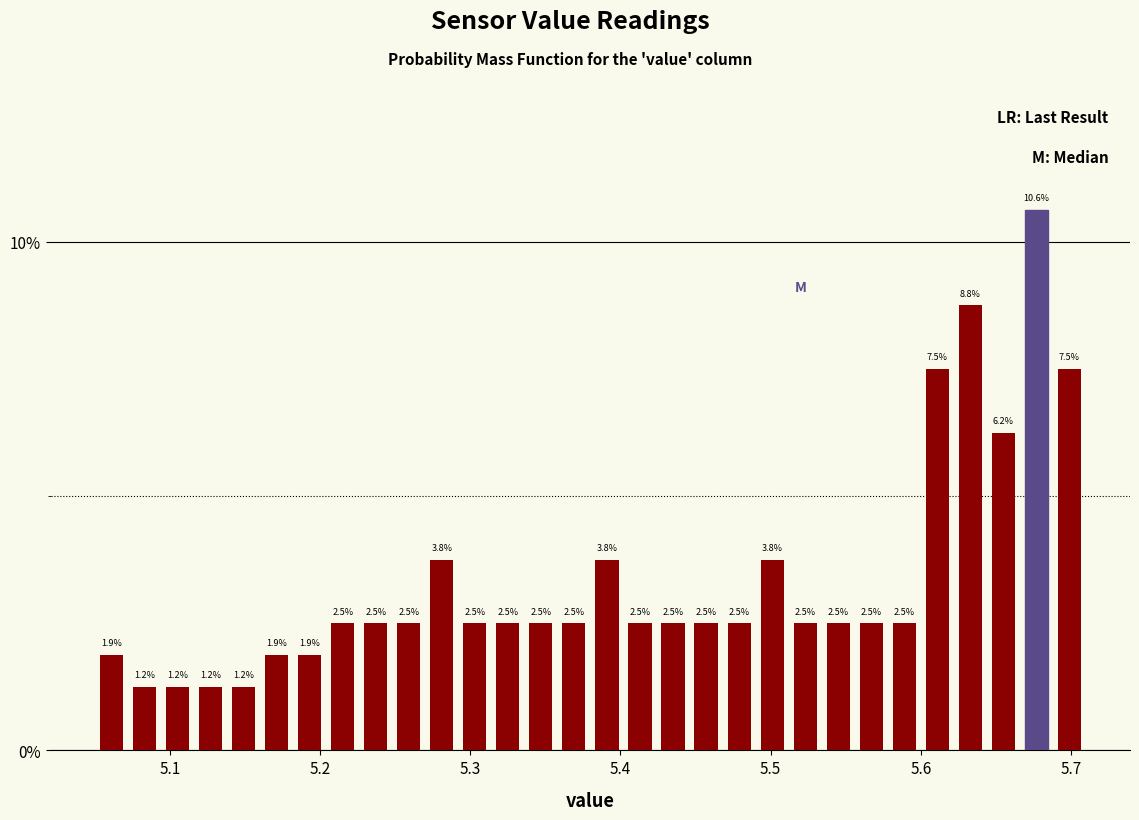

Read against the x-axis, roughly where is the centre of the tallest bar?

5.68